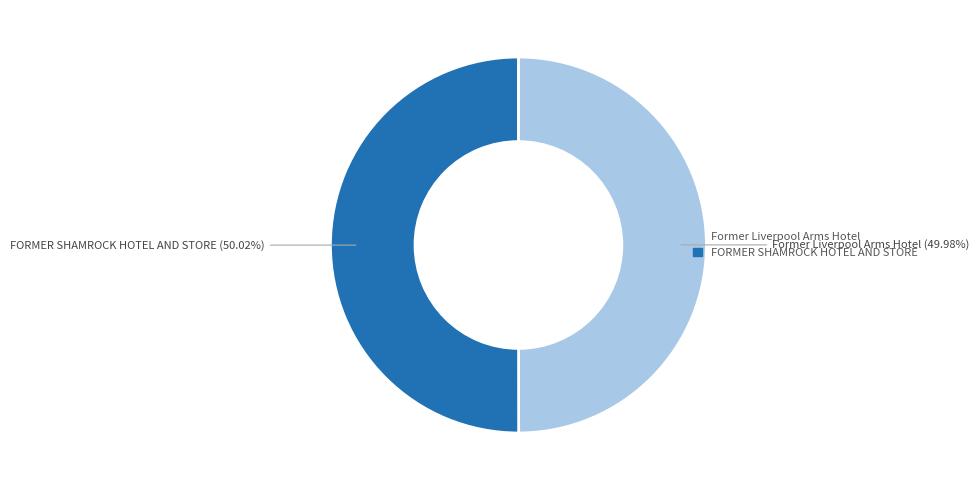

What percentage do FORMER SHAMROCK HOTEL AND STORE and Former Liverpool Arms Hotel together represent?

100.0%